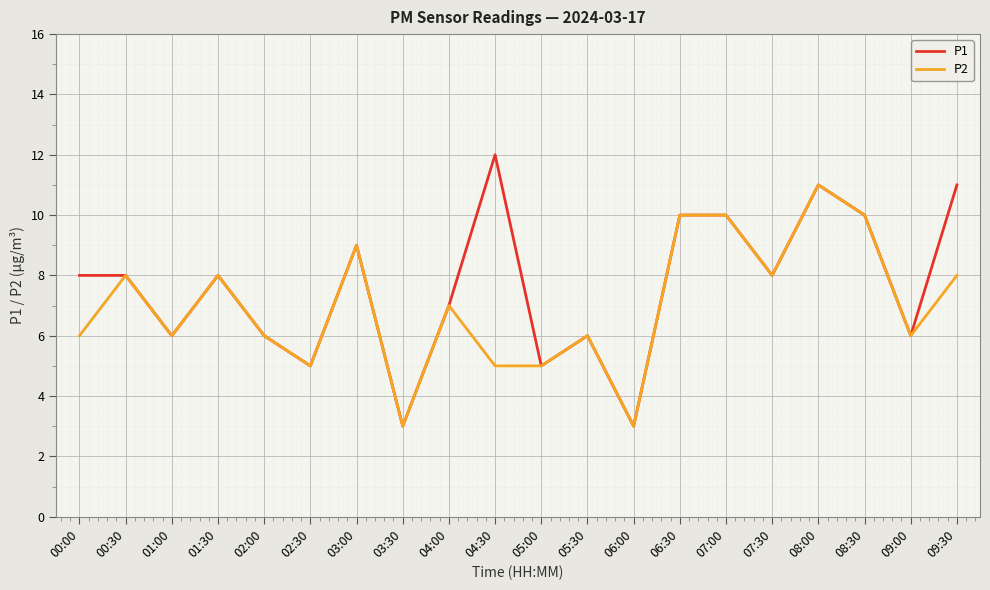

Reading left to right, what are all the values shown in this chart?

P1: 00:00=8	00:30=8	01:00=6	01:30=8	02:00=6	02:30=5	03:00=9	03:30=3	04:00=7	04:30=12	05:00=5	05:30=6	06:00=3	06:30=10	07:00=10	07:30=8	08:00=11	08:30=10	09:00=6	09:30=11
P2: 00:00=6	00:30=8	01:00=6	01:30=8	02:00=6	02:30=5	03:00=9	03:30=3	04:00=7	04:30=5	05:00=5	05:30=6	06:00=3	06:30=10	07:00=10	07:30=8	08:00=11	08:30=10	09:00=6	09:30=8